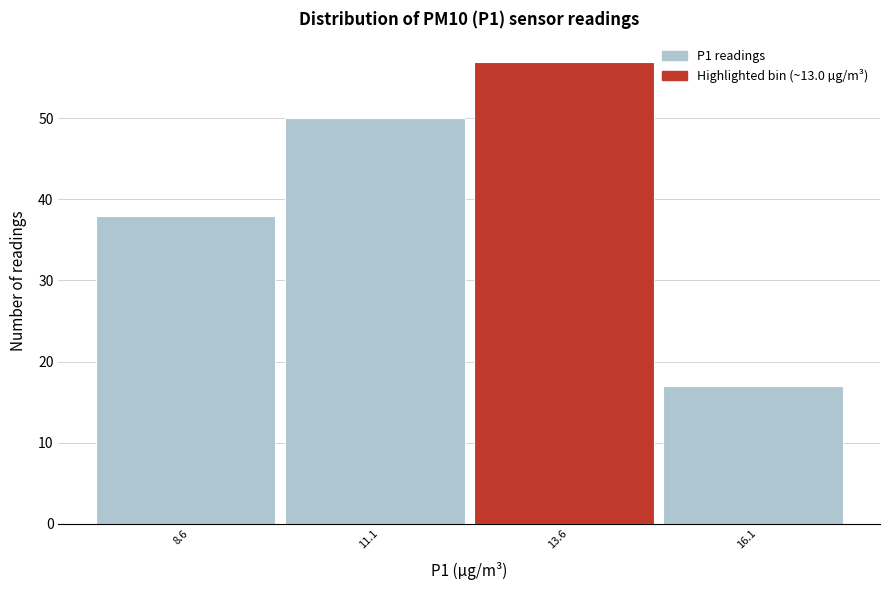

Reading left to right, list every bar in this chart as the range it spans on the x-axis followed by its height. Neither the bar edges nor the heights are printed on the chart, so give them approximately, as read against the axes.

7.3 to 9.8: 38
9.8 to 12.3: 50
12.3 to 14.8: 57
14.8 to 17.3: 17